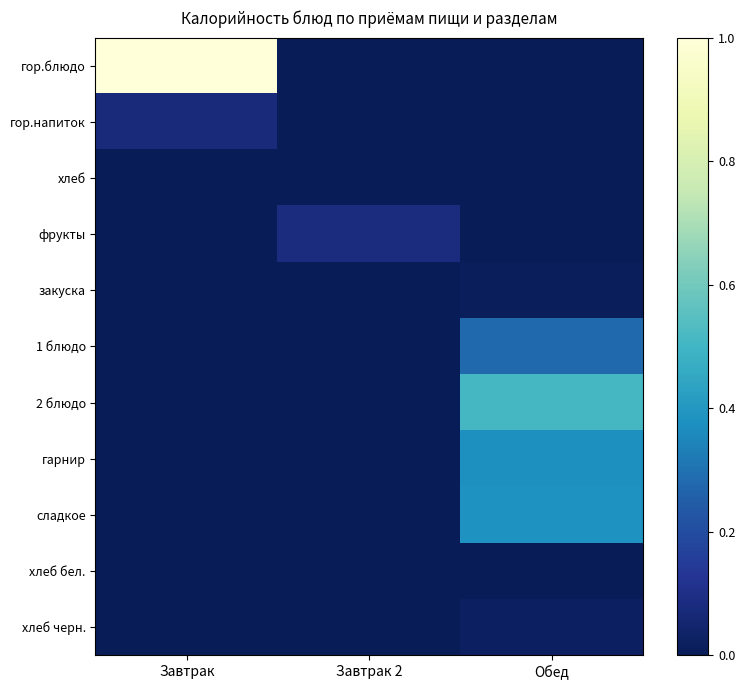

How many categories are shown in the chart?

3